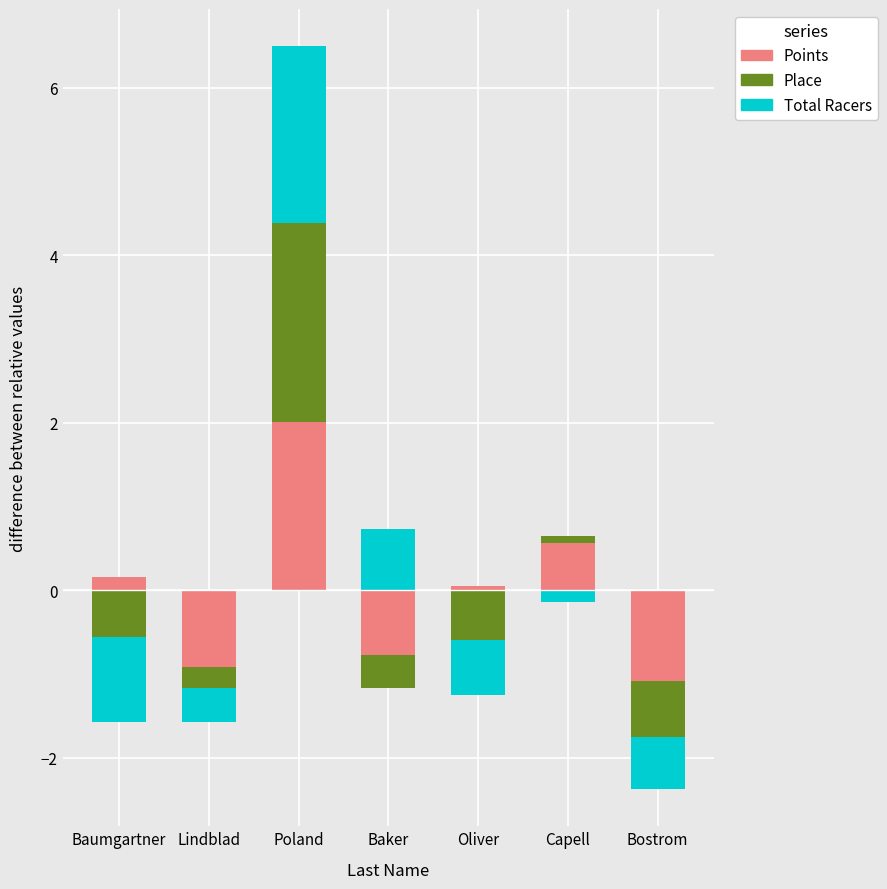

Which label corresponds to the largest value in the chart?

Poland